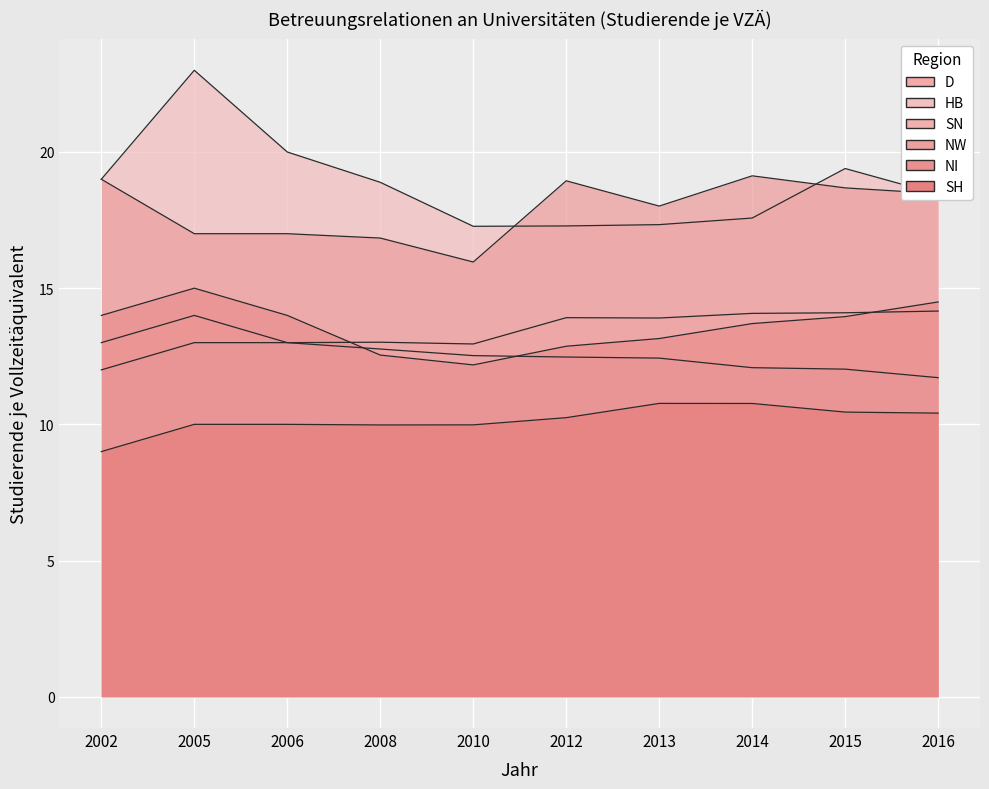

What is the approximate value of SH at 2010?

10.0